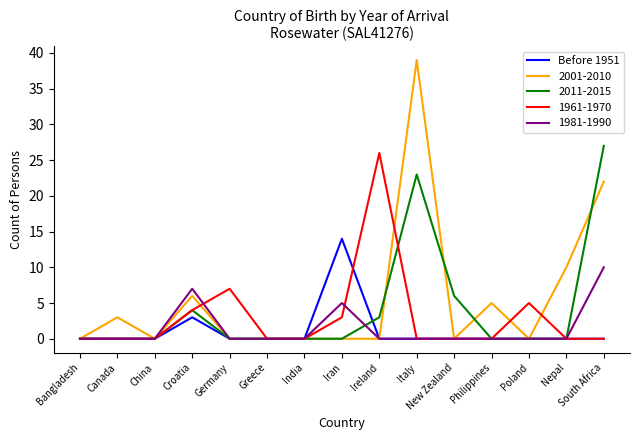

The value of 1981-1990 at Greece is 0. True or false?

True